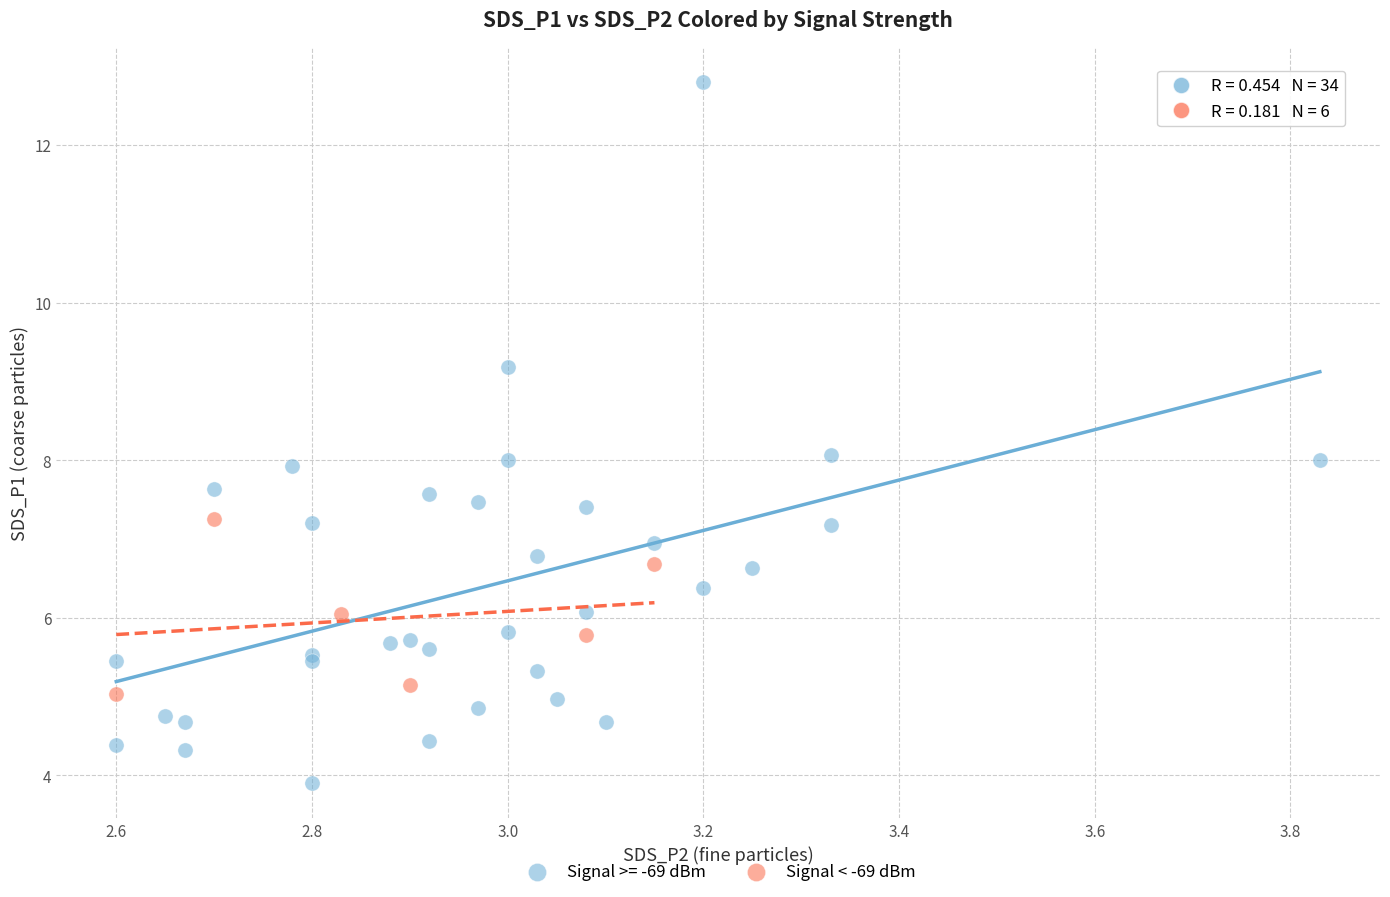

Which series reaches the minimum Y coordinate?

Signal >= -69 dBm